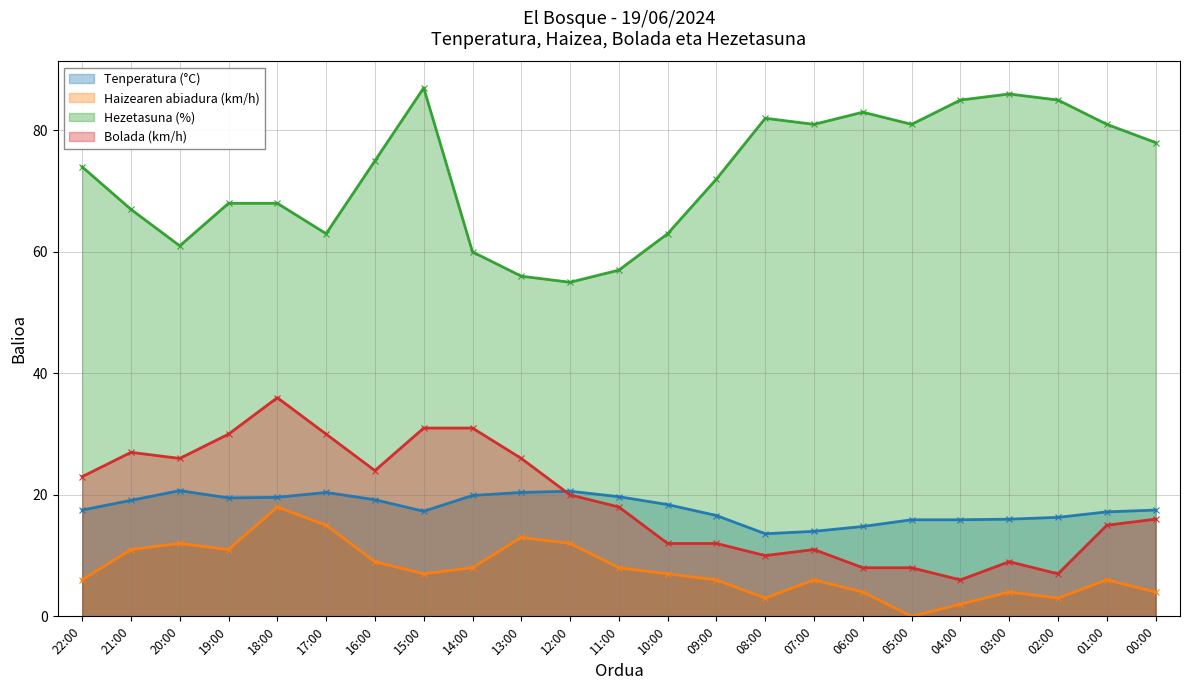

At which category does the chart reach its minimum across all series?

05:00